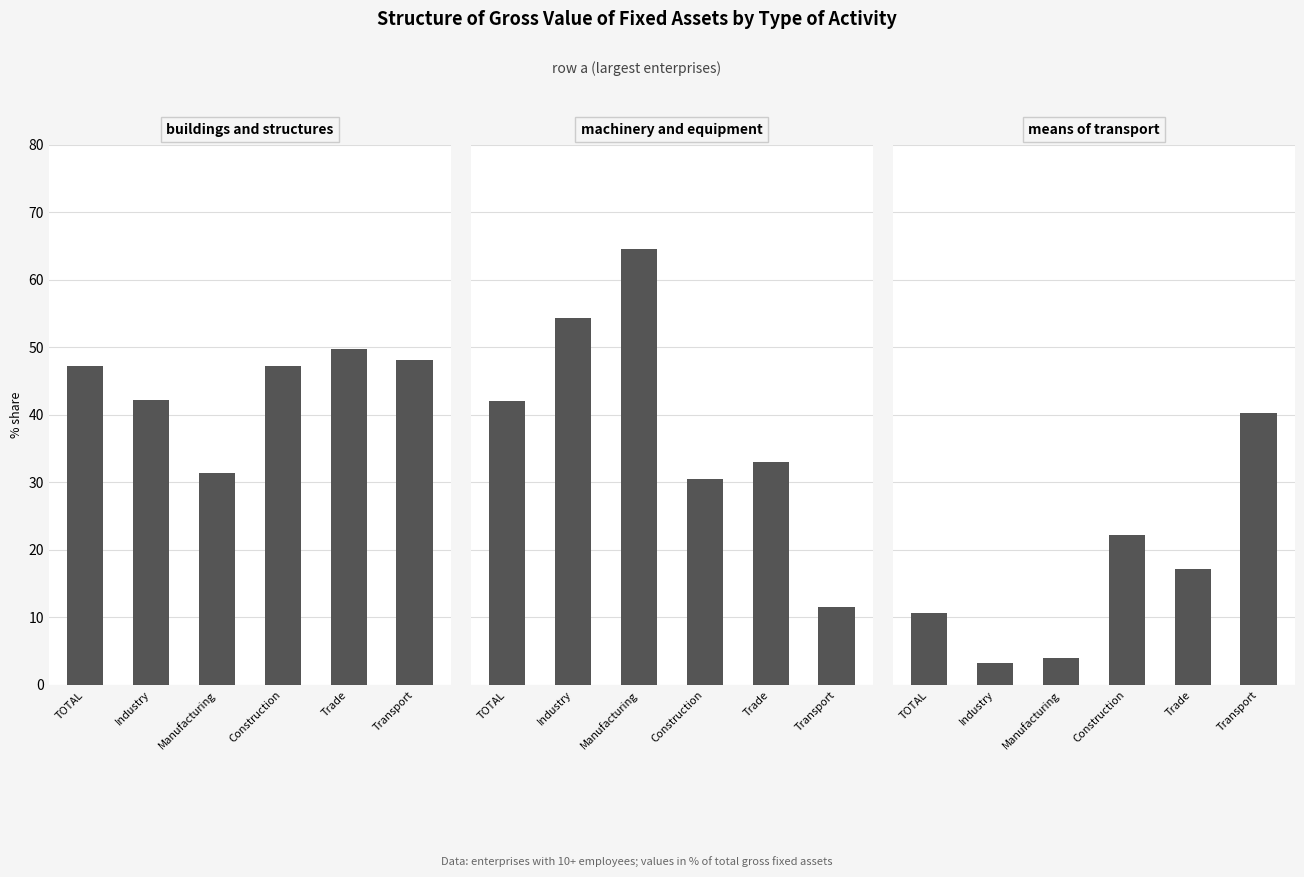

Where is means of transport nearest to the value 21?

Construction